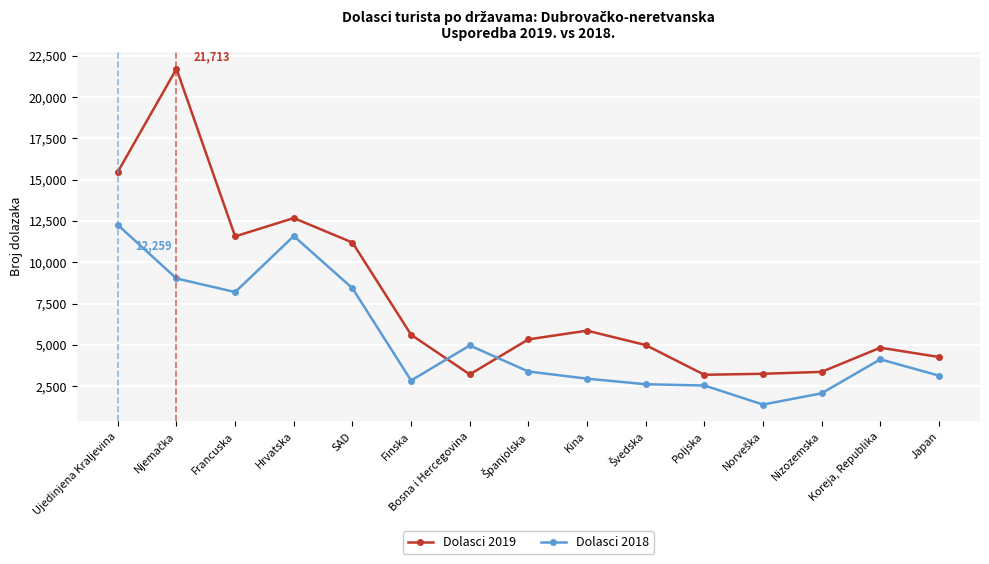

What is the label of the 4th point from the left?

Hrvatska